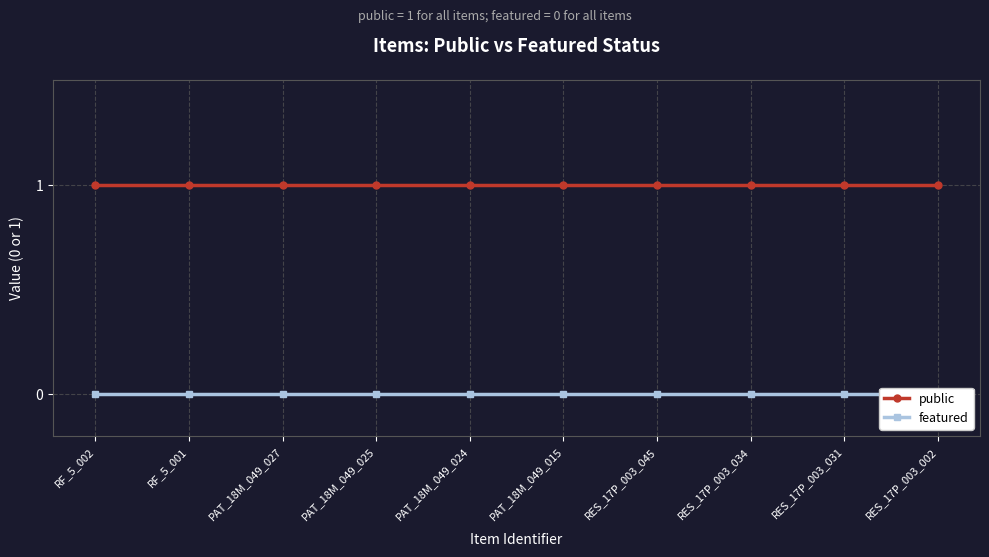

How many lines are shown in the chart?

2